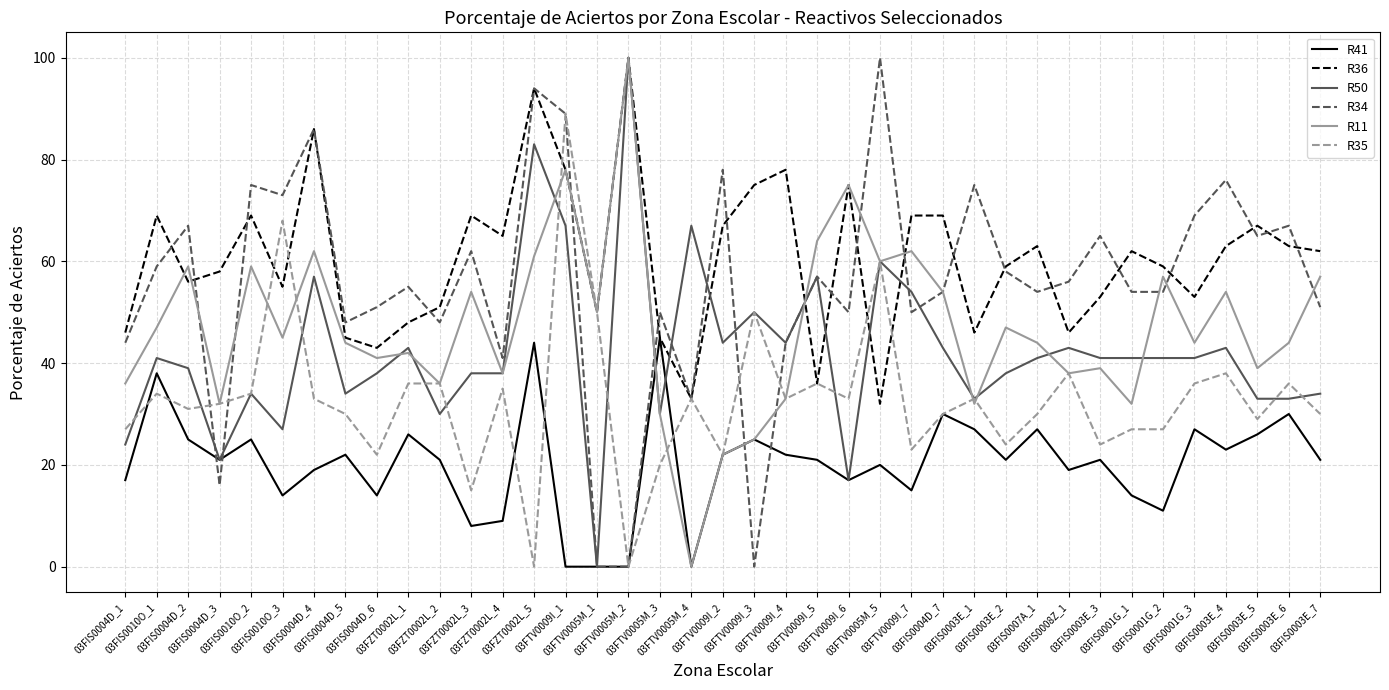

Reading right to left, transcribe all the data shown in this chart.

R41: 21	30	26	23	27	11	14	21	19	27	21	27	30	15	20	17	21	22	25	22	0	45	0	0	0	44	9	8	21	26	14	22	19	14	25	21	25	38	17
R36: 62	63	67	63	53	59	62	53	46	63	59	46	69	69	32	75	36	78	75	67	33	45	100	50	78	94	65	69	51	48	43	45	86	55	69	58	56	69	46
R50: 34	33	33	43	41	41	41	41	43	41	38	33	43	54	60	17	57	44	50	44	67	30	100	0	67	83	38	38	30	43	38	34	57	27	34	21	39	41	24
R34: 51	67	65	76	69	54	54	65	56	54	58	75	54	50	100	50	57	44	0	78	33	50	0	0	89	94	41	62	48	55	51	48	86	73	75	16	67	59	44
R11: 57	44	39	54	44	57	32	39	38	44	47	32	54	62	60	75	64	33	25	22	0	30	100	50	78	61	38	54	36	42	41	44	62	45	59	32	59	47	36
R35: 30	36	29	38	36	27	27	24	38	30	24	33	30	23	60	33	36	33	50	22	33	20	0	50	89	0	35	15	36	36	22	30	33	68	34	32	31	34	27